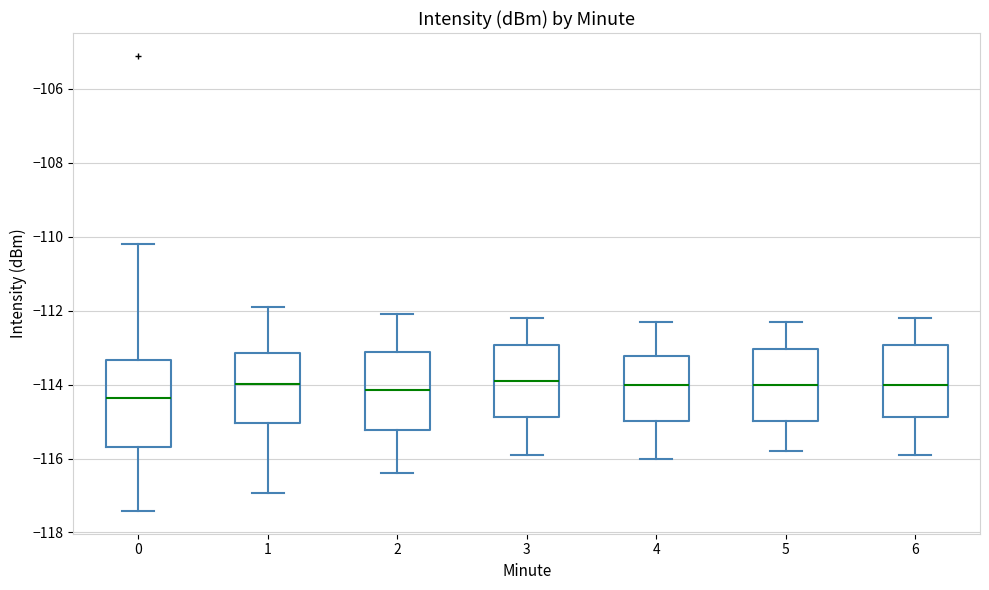

Reading left to right, transcribe this box plot: for each box, give where its median line is, the range the box spans, and where its two whiskers end, as read against the y-axis. The values are not printed on the chart, so give them approximately, as read against the axis.

0: median -114.4, box -115.6 to -113.4, whiskers -117.4 to -110.2
1: median -114.0, box -115.0 to -113.2, whiskers -117.0 to -111.8
2: median -114.2, box -115.2 to -113.2, whiskers -116.4 to -112.0
3: median -113.8, box -114.8 to -113.0, whiskers -115.8 to -112.2
4: median -114.0, box -115.0 to -113.2, whiskers -116.0 to -112.2
5: median -114.0, box -115.0 to -113.0, whiskers -115.8 to -112.2
6: median -114.0, box -114.8 to -113.0, whiskers -115.8 to -112.2